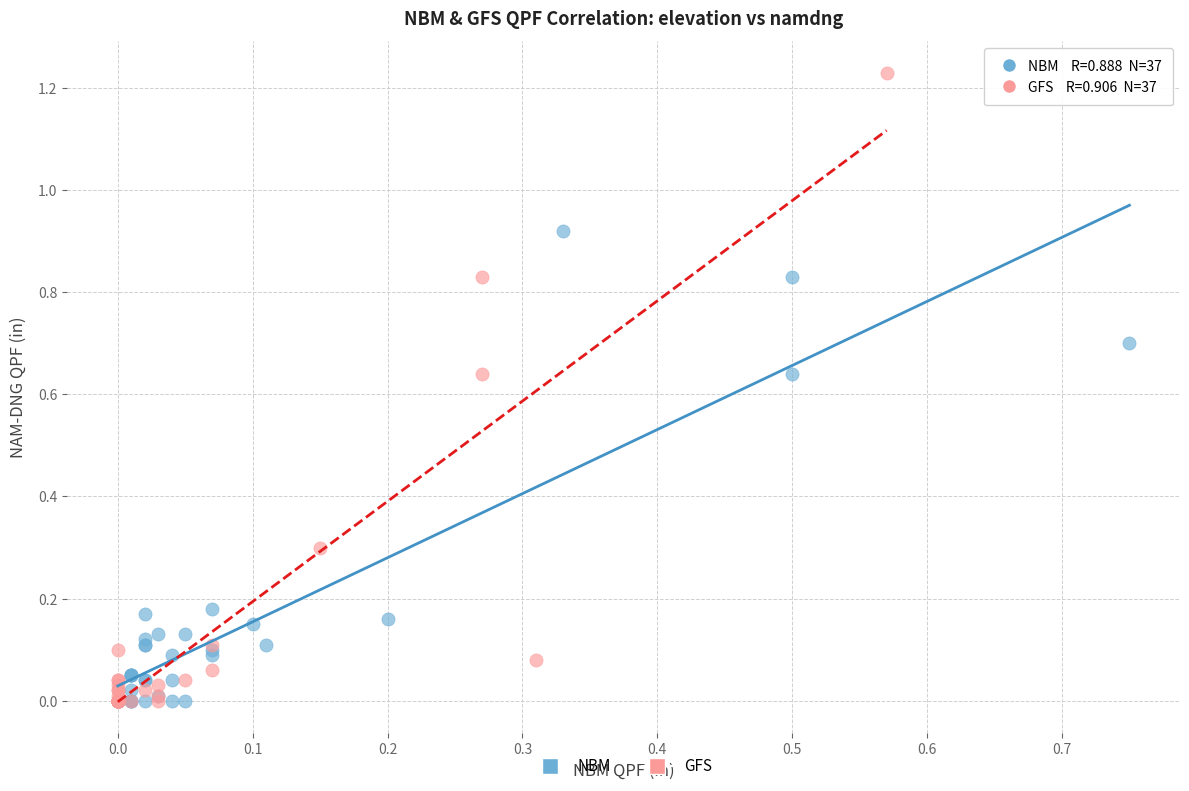

Which series has the widest spread of Y values?

GFS